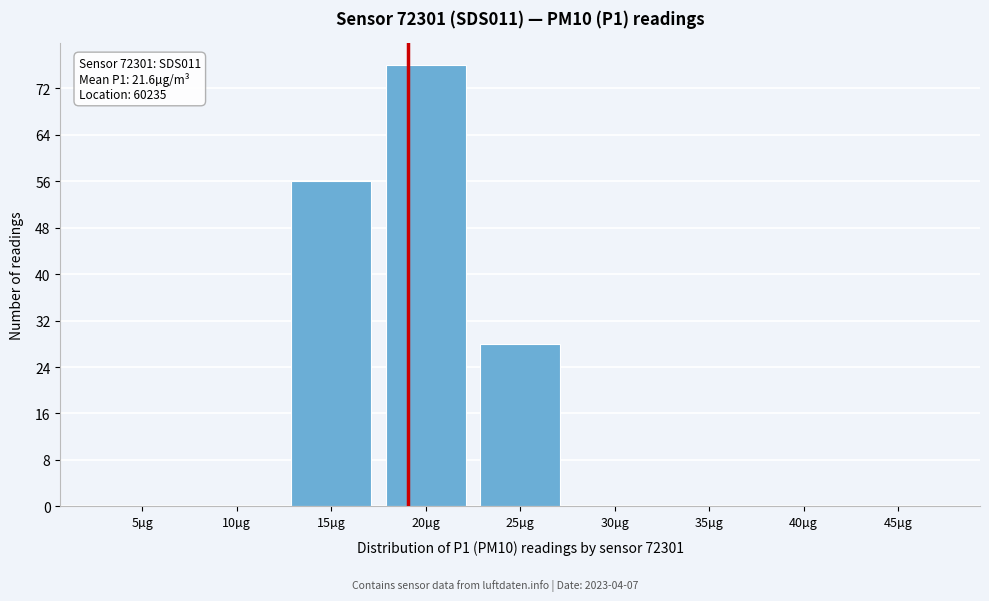

Reading left to right, extract all data points from this chart.

5µg=0	10µg=0	15µg=56	20µg=76	25µg=28	30µg=0	35µg=0	40µg=0	45µg=0